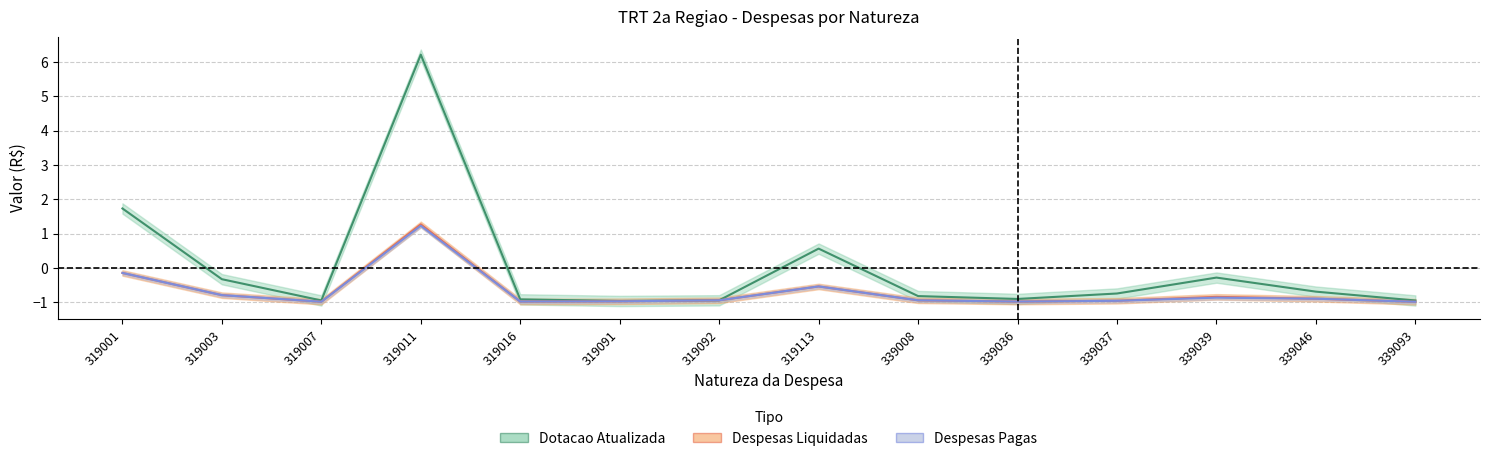

How many values in the Despesas Pagas series exceed 0?

1